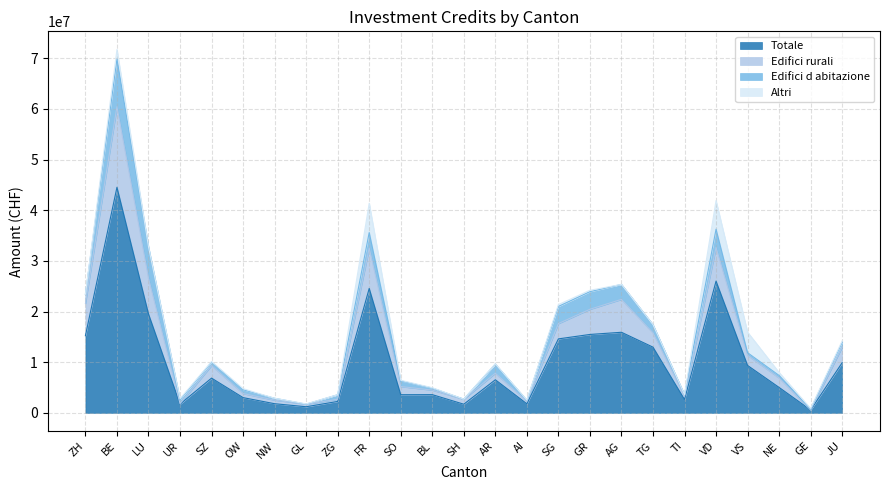

At which label does Totale reach its peak?

BE